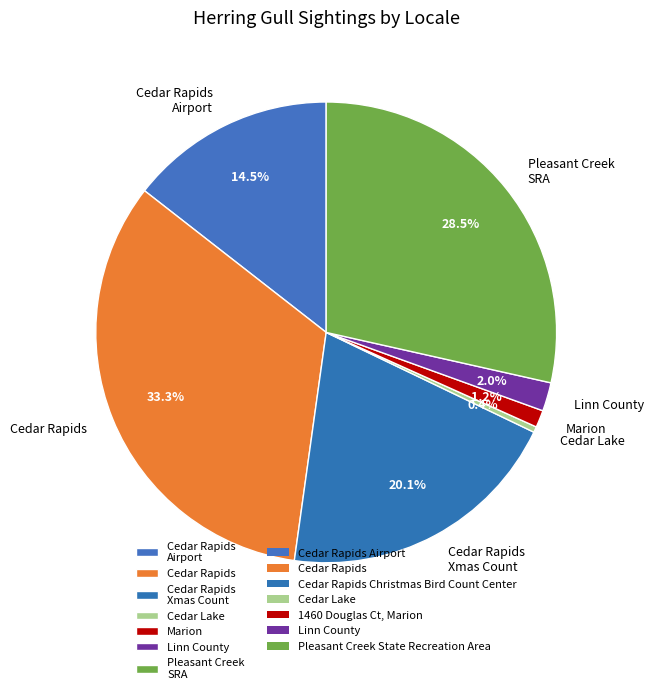

How many slices are in this pie chart?

7